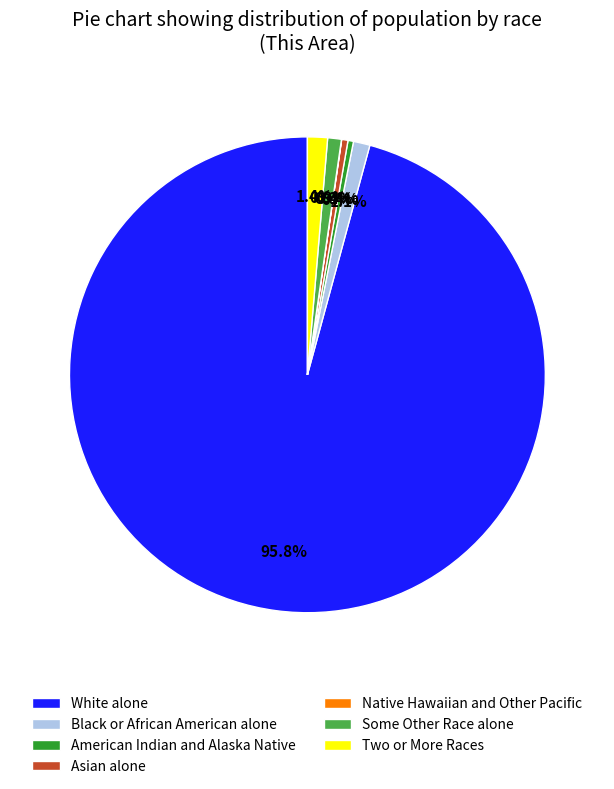

What is the ratio of the value at White alone to the value at Some Other Race alone?

103.1